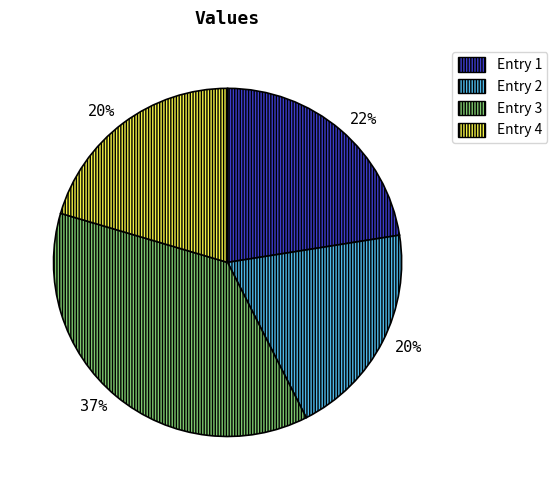

To the nearest percent, what is the difference between the largest and smallest slice percentages?

17%